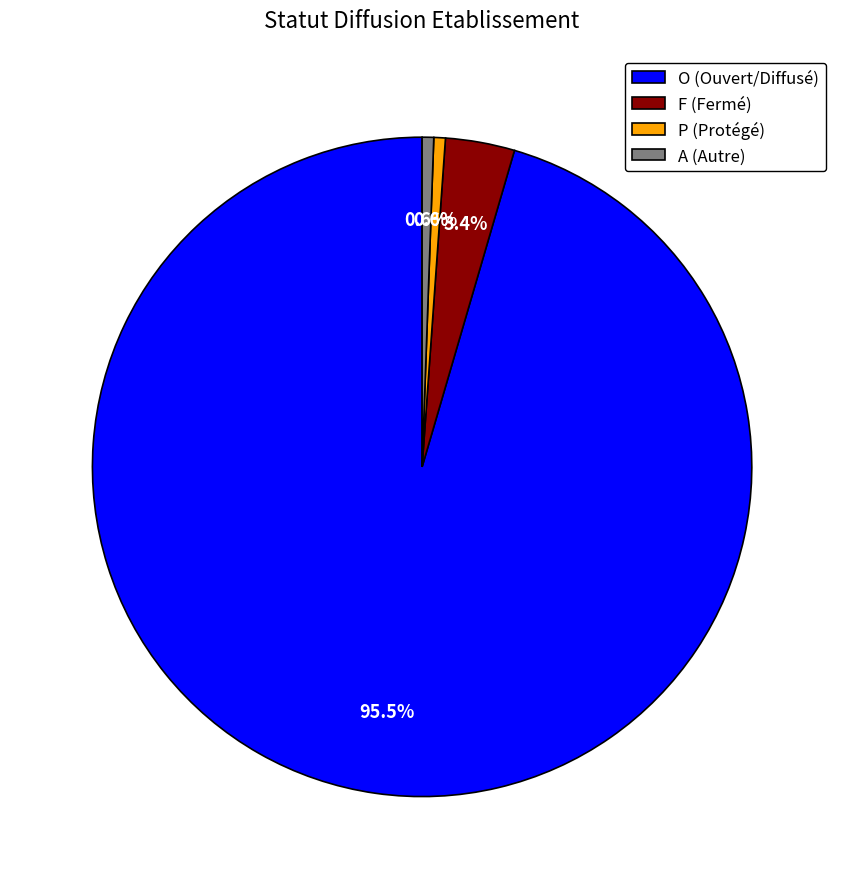

Which has a higher value, F or A?

F